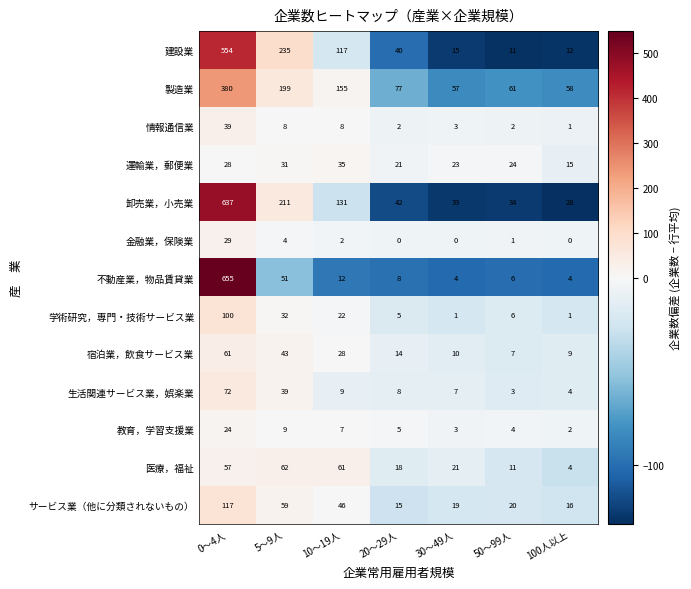

List the labels in order of 医療，福祉 value, smallest first.

100人以上, 50～99人, 20～29人, 30～49人, 0～4人, 10～19人, 5～9人